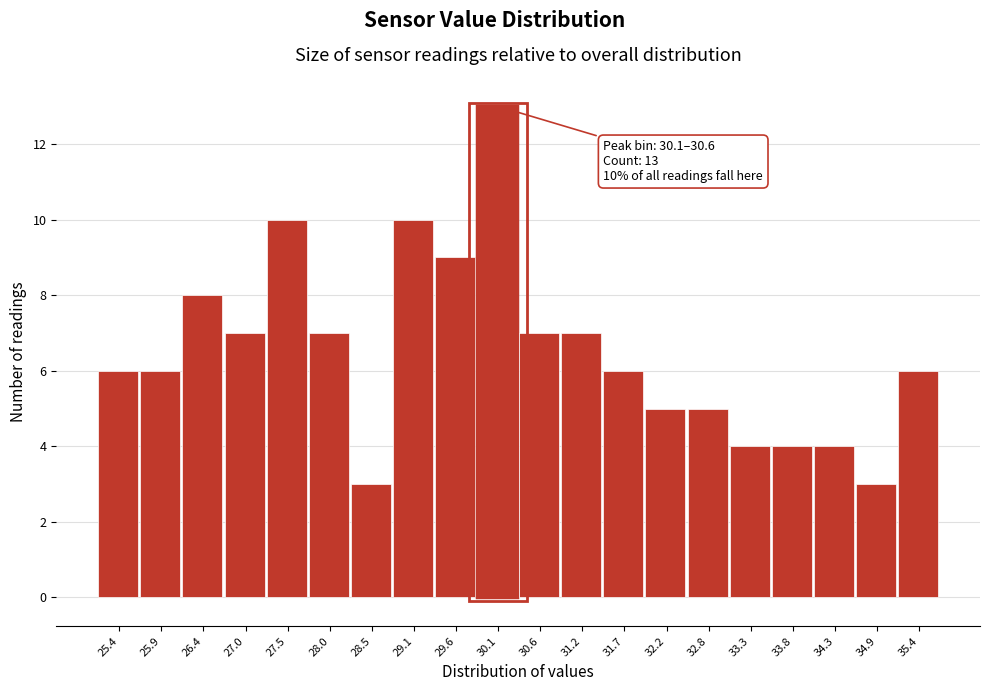

Reading right to left, transcribe all the data shown in this chart.

6	3	4	4	4	5	5	6	7	7	13	9	10	3	7	10	7	8	6	6